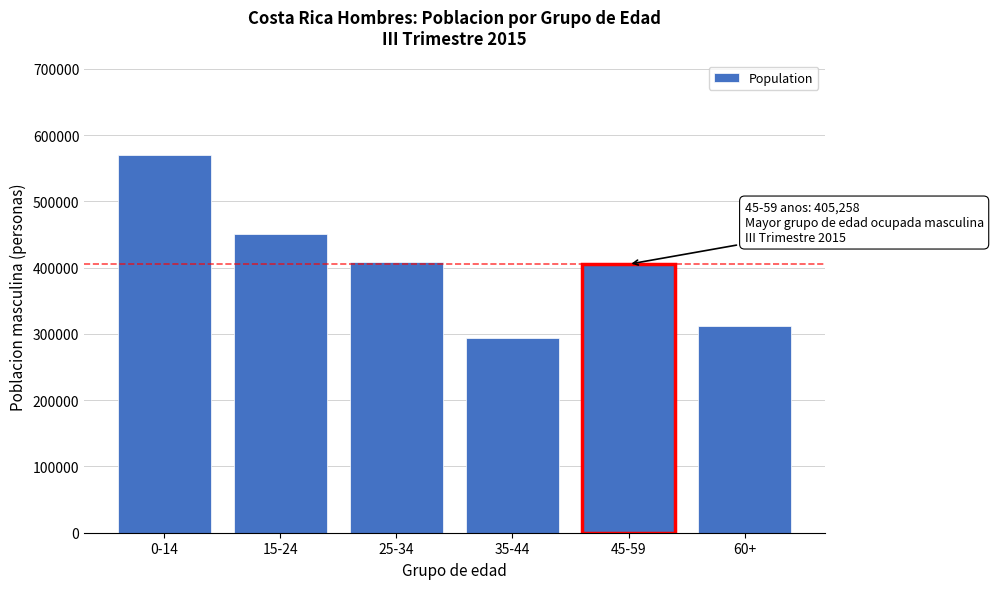

Reading right to left, list all the values displayed in this chart.

311808	405258	294627	408447	451407	570238